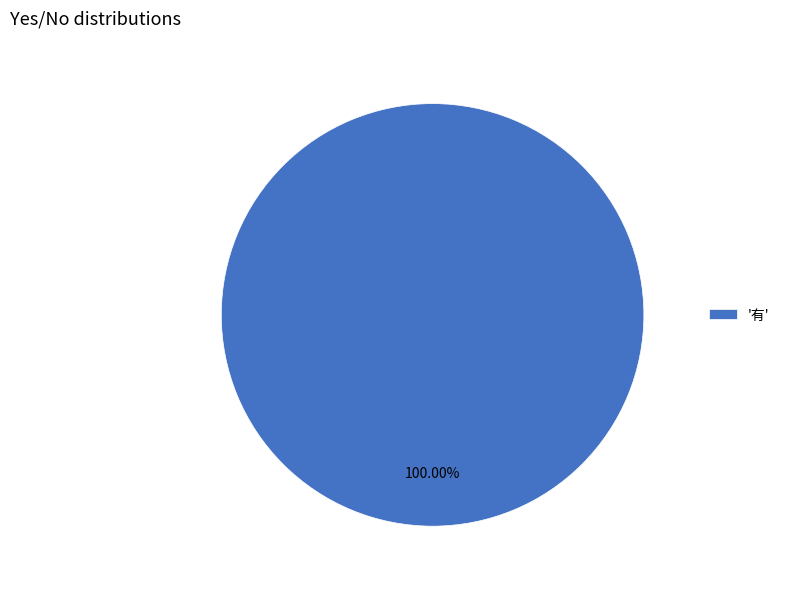

Does '有' account for over 50% of the chart?

Yes